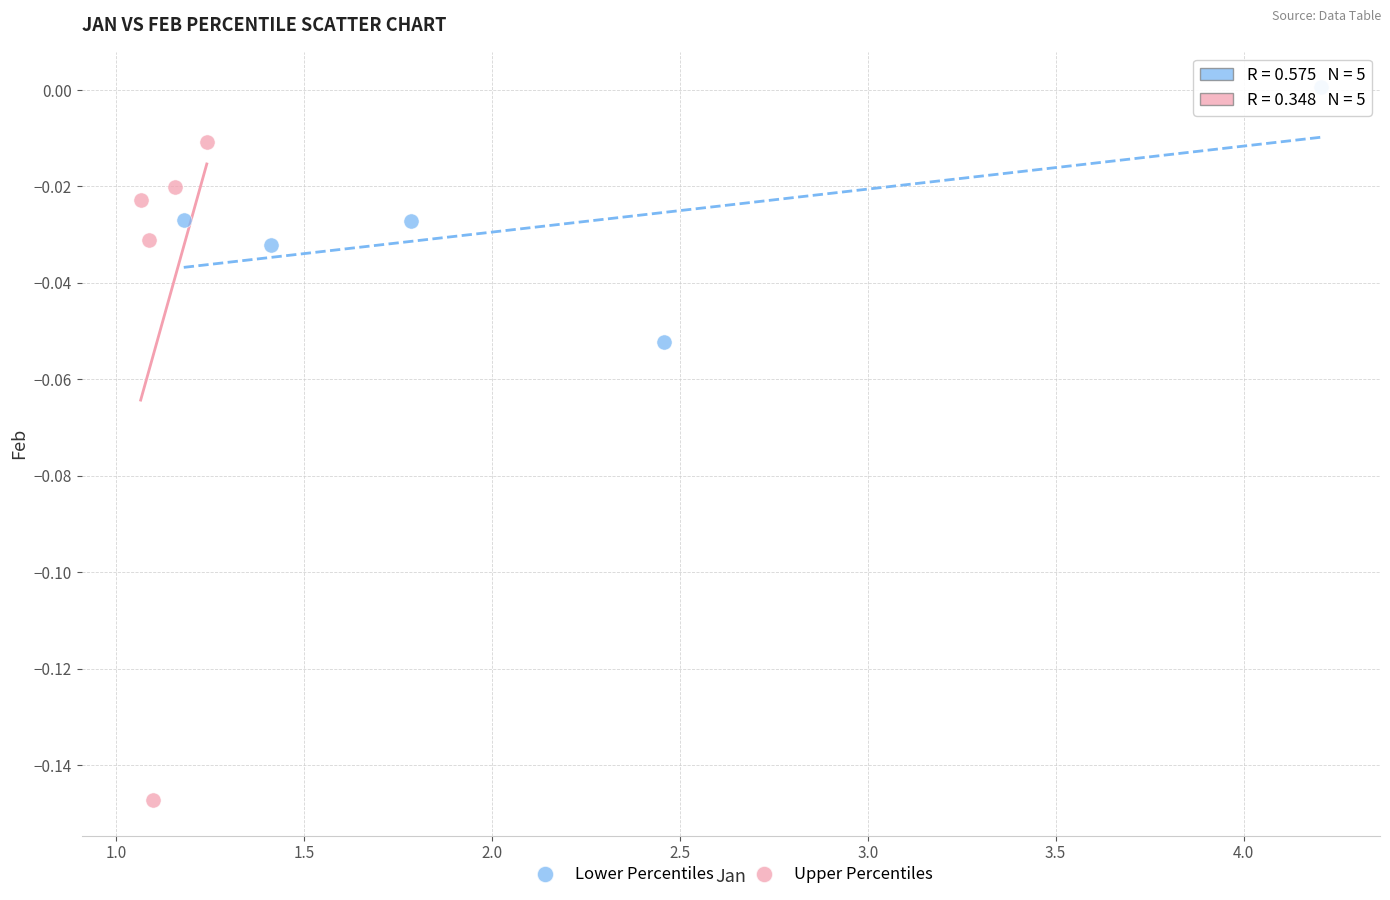

Which series has the widest spread of Y values?

Upper Percentiles